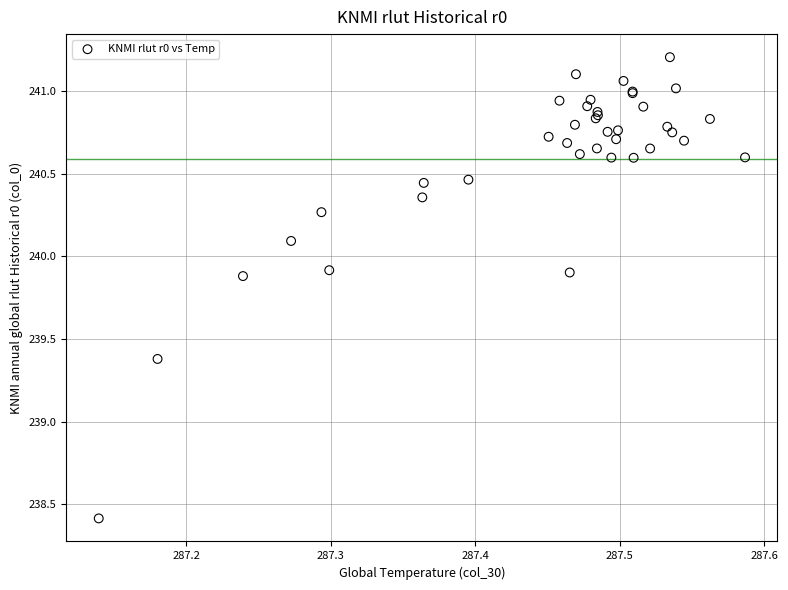

What Y value in the scatter plot is closest to 239?

239.4